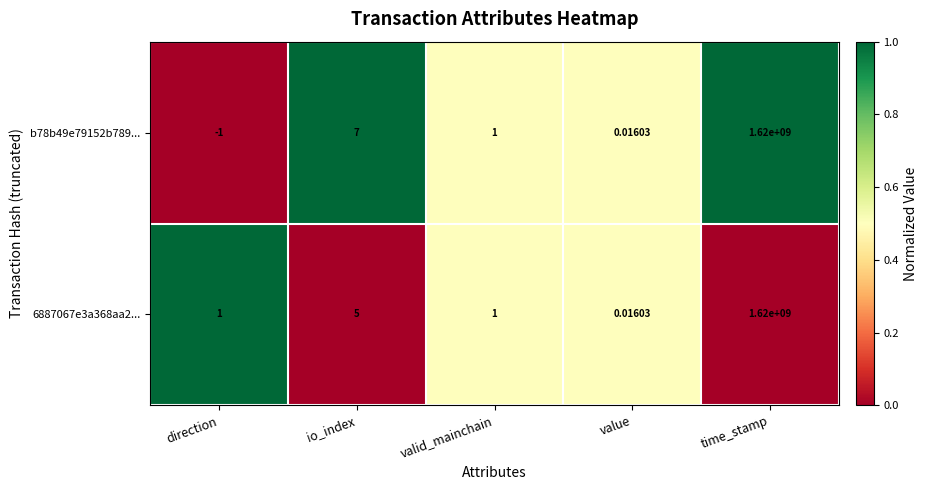

At which label is b78b49e79152b789... closest to 809999999?

io_index